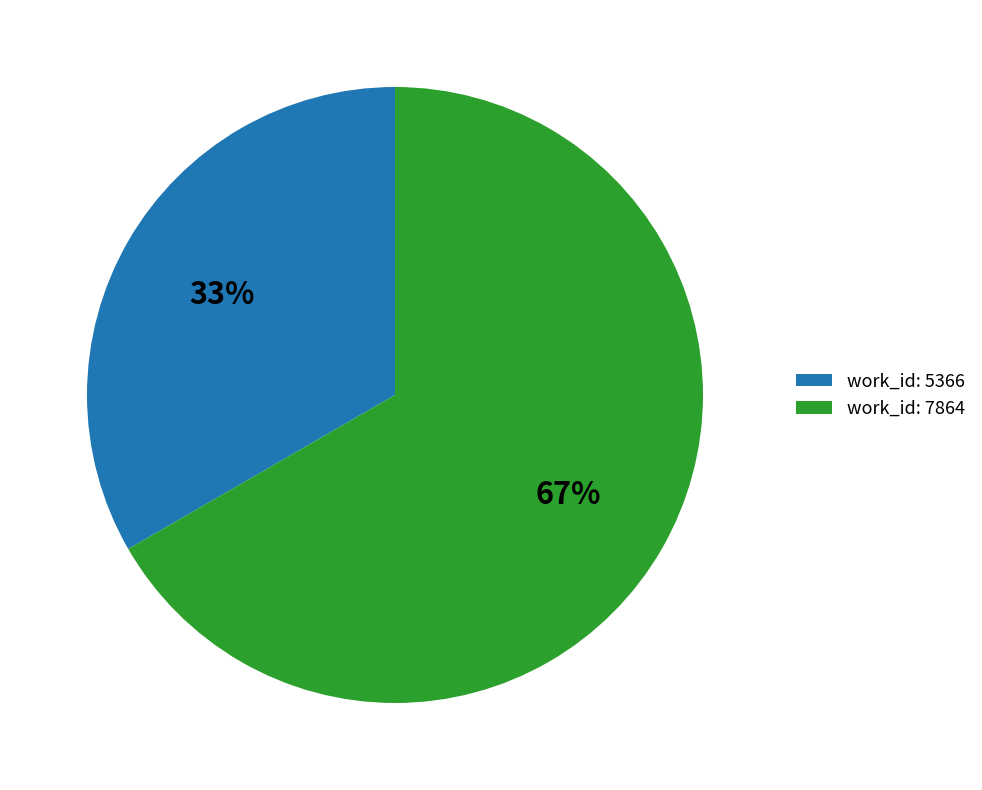

Between work_id: 5366 and work_id: 7864, which is larger?

work_id: 7864